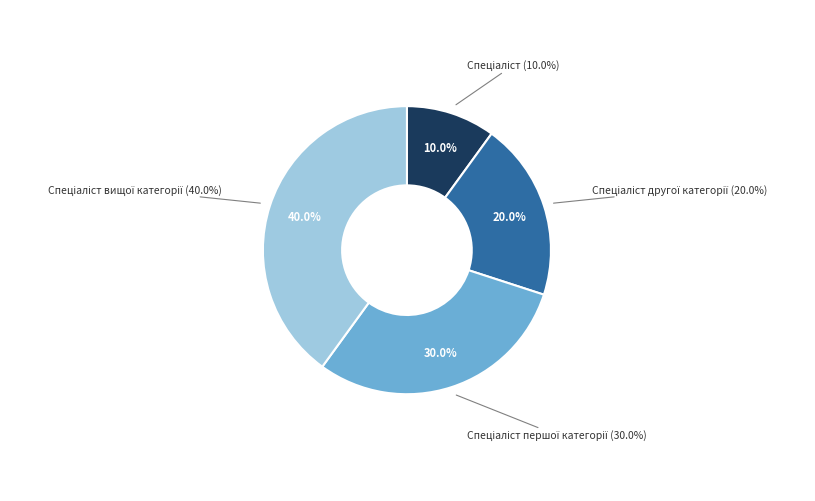

What is the smallest slice in the pie chart?

Спеціаліст